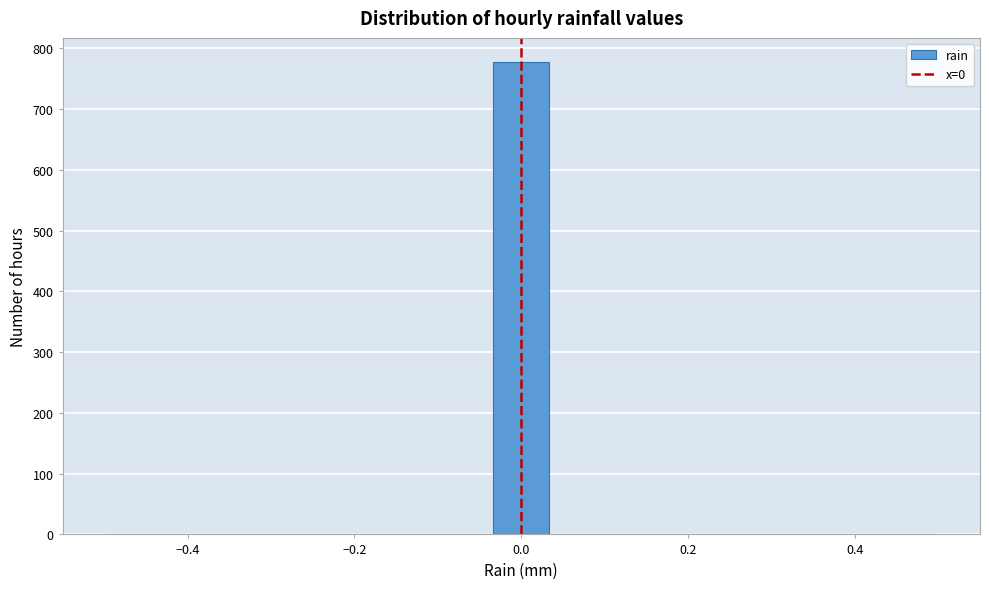

Around what value on the x-axis is the tallest bar? Give the approximate position of its centre, as read against the axis.

0.00